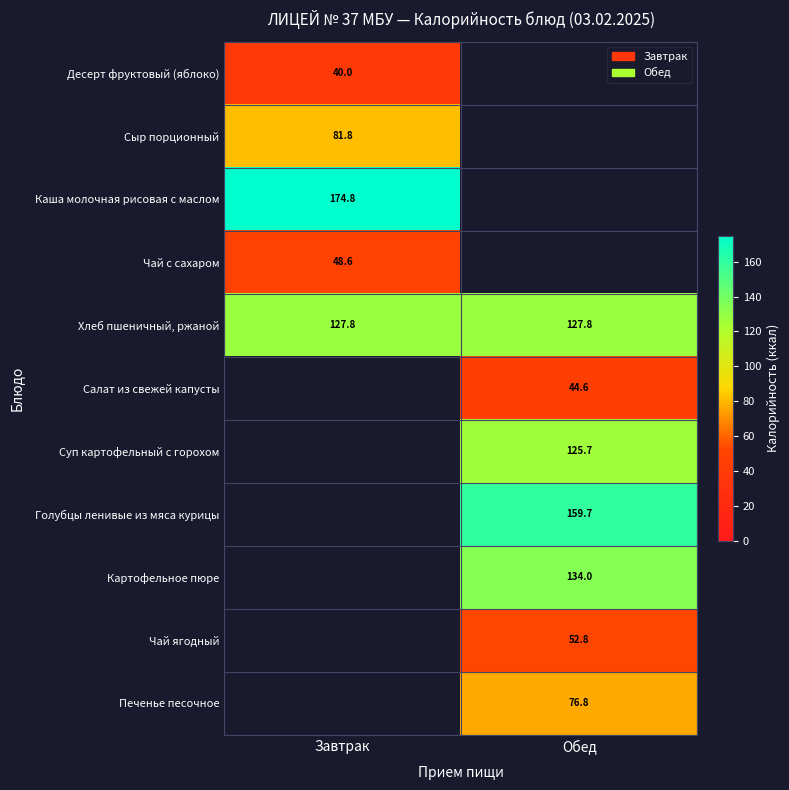

At how many categories does at least one series exceed 125?

2